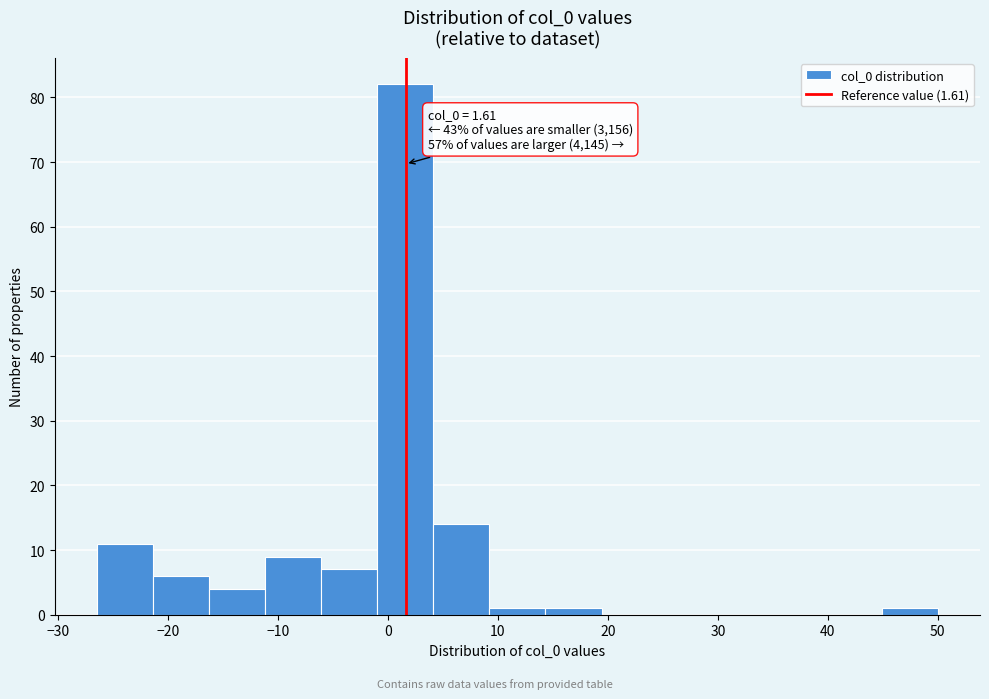

Over which range of the x-axis is the bar tallest?

-1 to 4